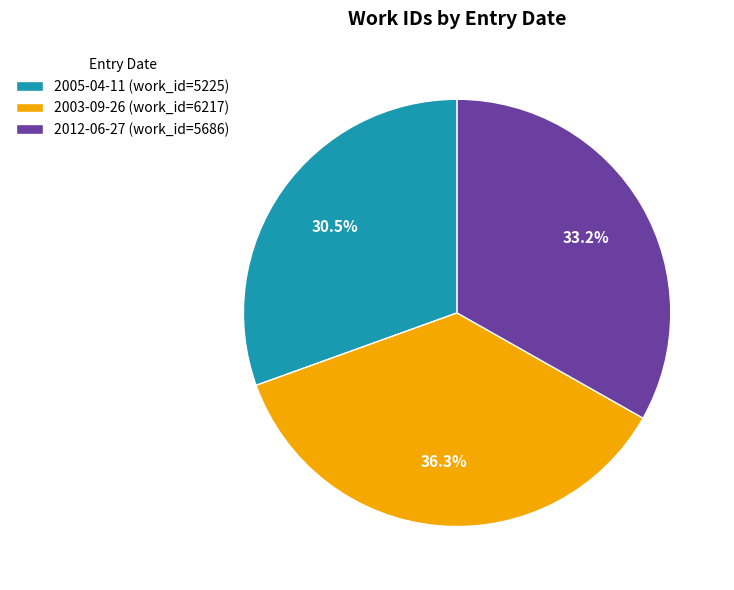

What is the smallest slice in the pie chart?

2005-04-11